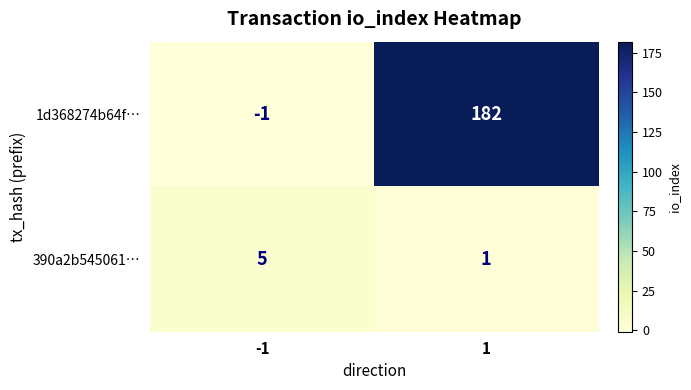

Reading right to left, list all the values displayed in this chart.

1d368274b64f…: 1=182	-1=-1
390a2b545061…: 1=1	-1=5